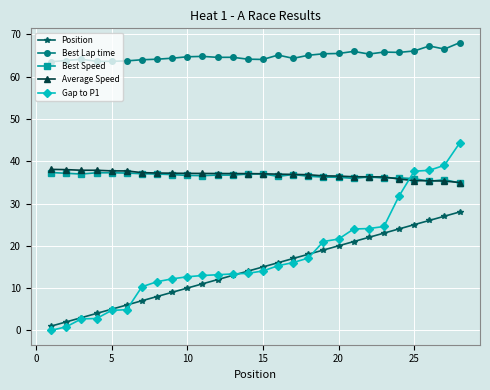

How many lines are shown in the chart?

5